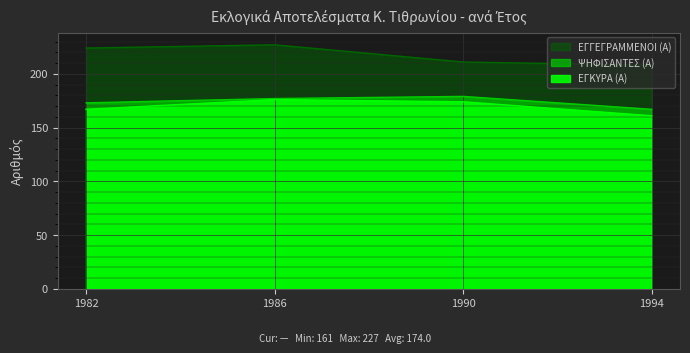

The value of ΕΓΓΕΓΡΑΜΜΕΝΟΙ (Α) at 1986 is 319. True or false?

False